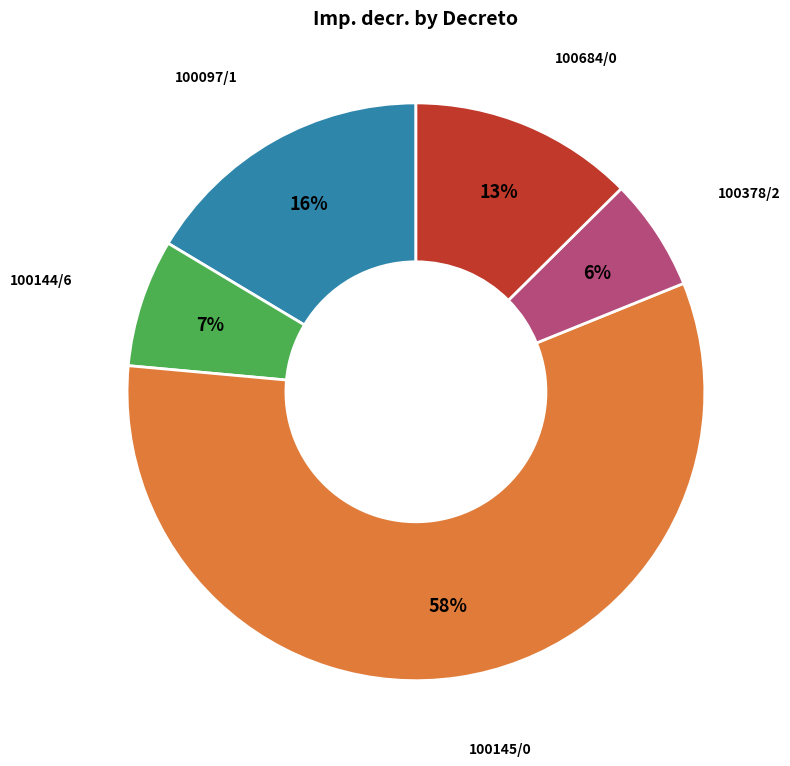

To the nearest percent, what is the average slice percentage?

20%